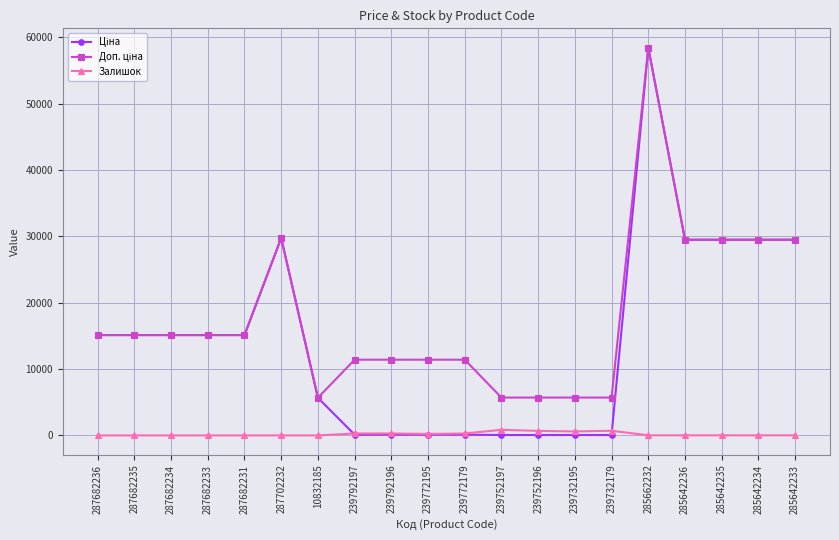

At which category is the sum across all series the highest?

285662232